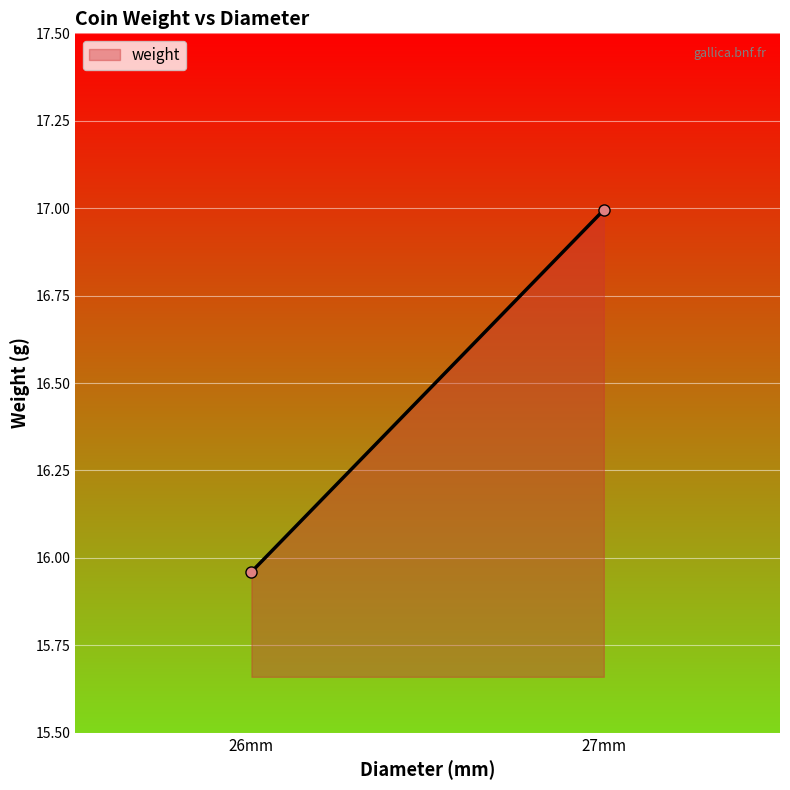

Where does the data first go above 16?

27